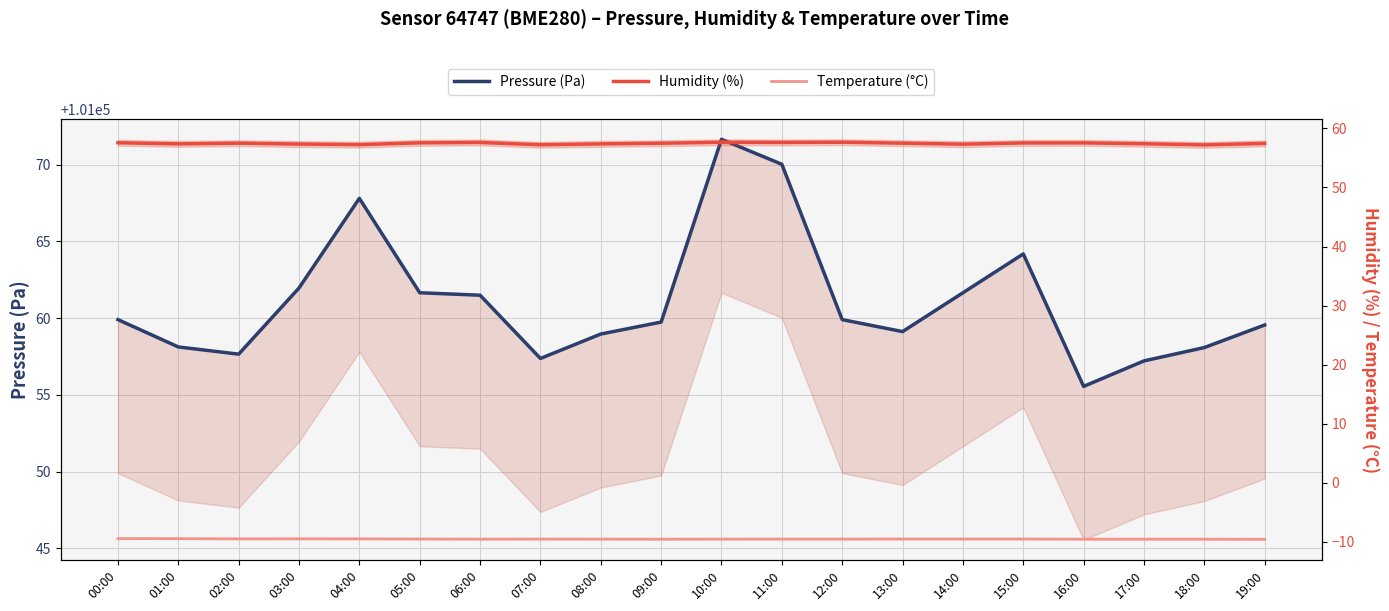

What is the difference between the Pressure (Pa) values at 16:00 and 01:00?

2.6